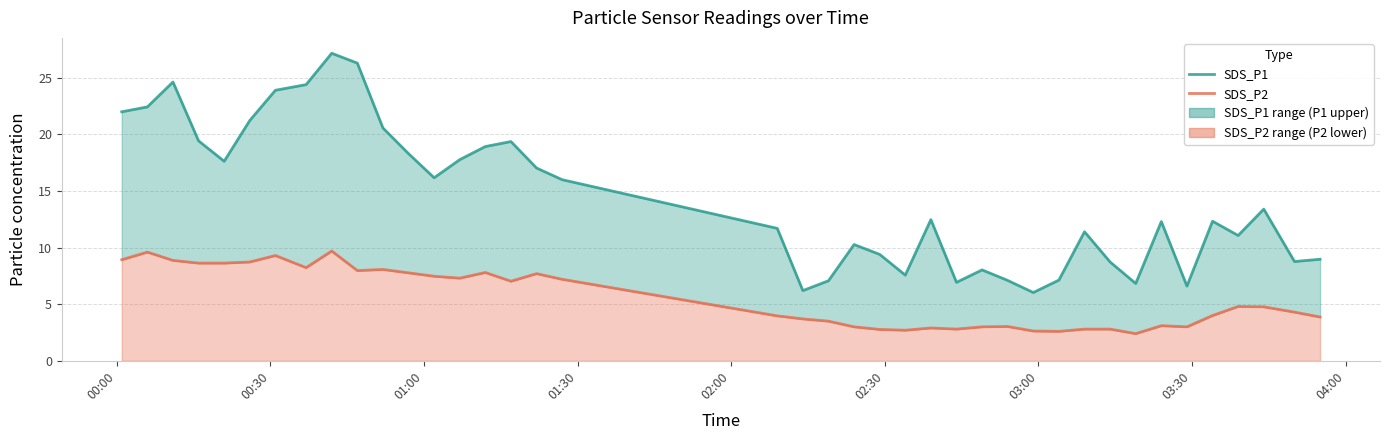

How many interior local peaks does the SDS_P2 series have?

10